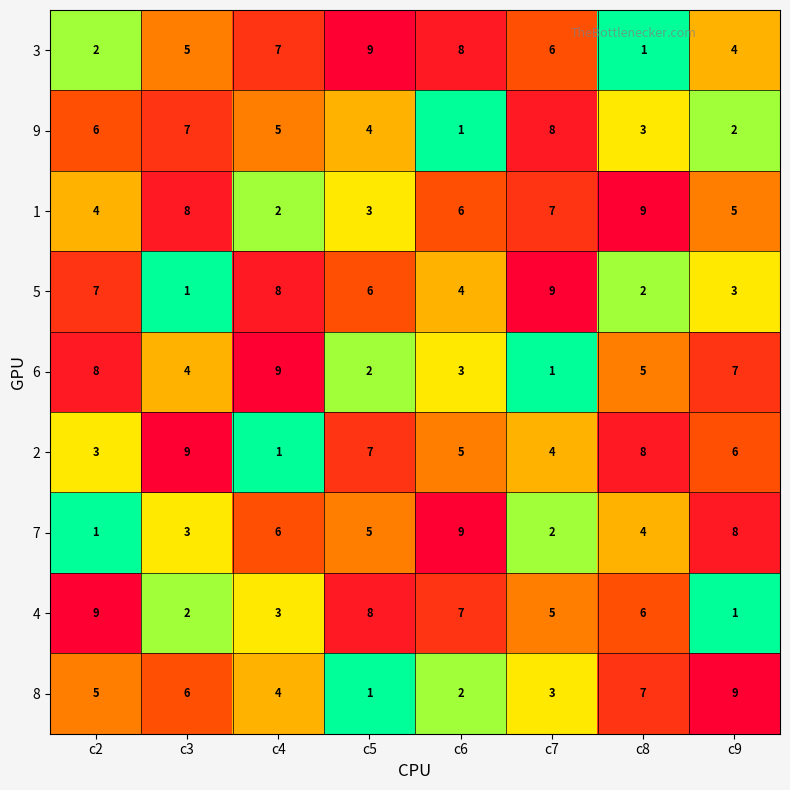

Rank the categories by 7 value from highest to lowest.

c6, c9, c4, c5, c8, c3, c7, c2